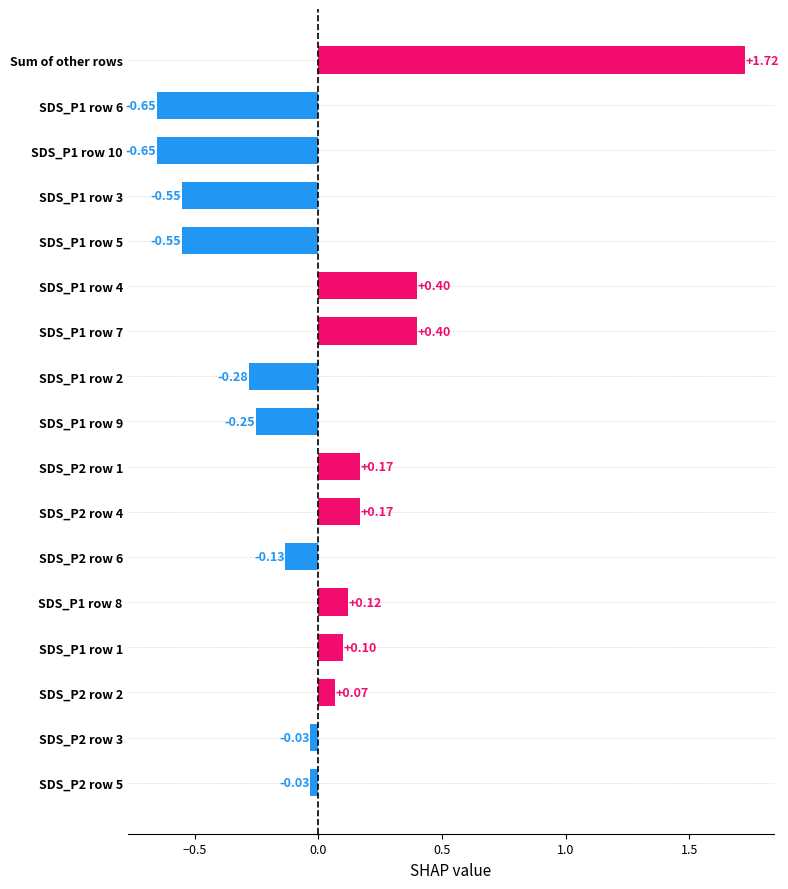

Which label corresponds to the largest value in the chart?

Sum of other rows